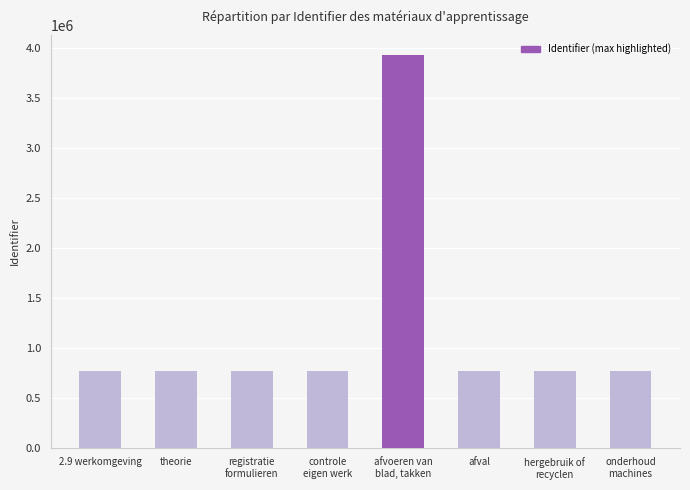

What is the change in value from afval to hergebruik of
recyclen?

+7